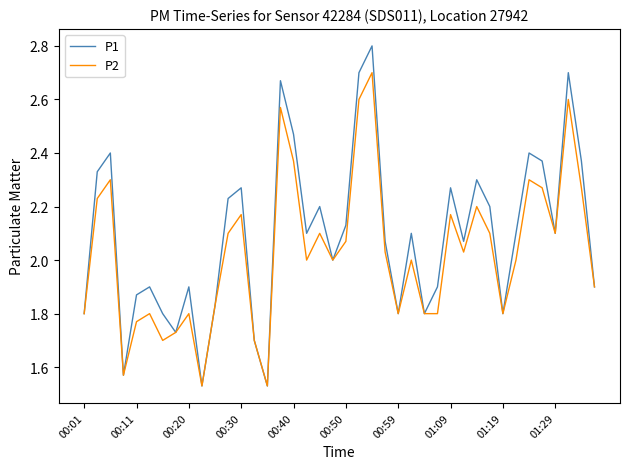

Which series has the widest spread of values?

P1